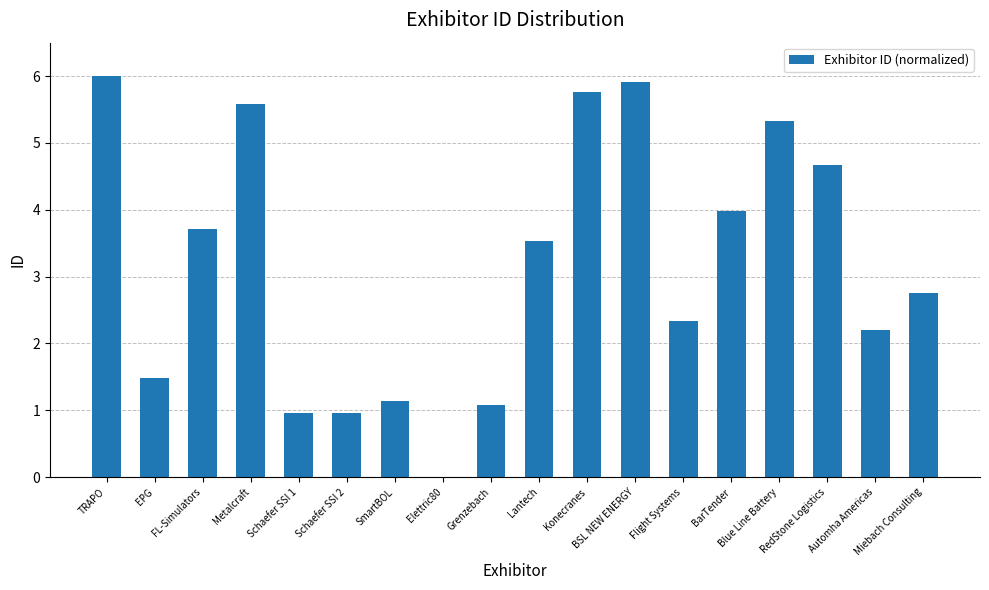

What is the maximum value shown in the chart?

6.0